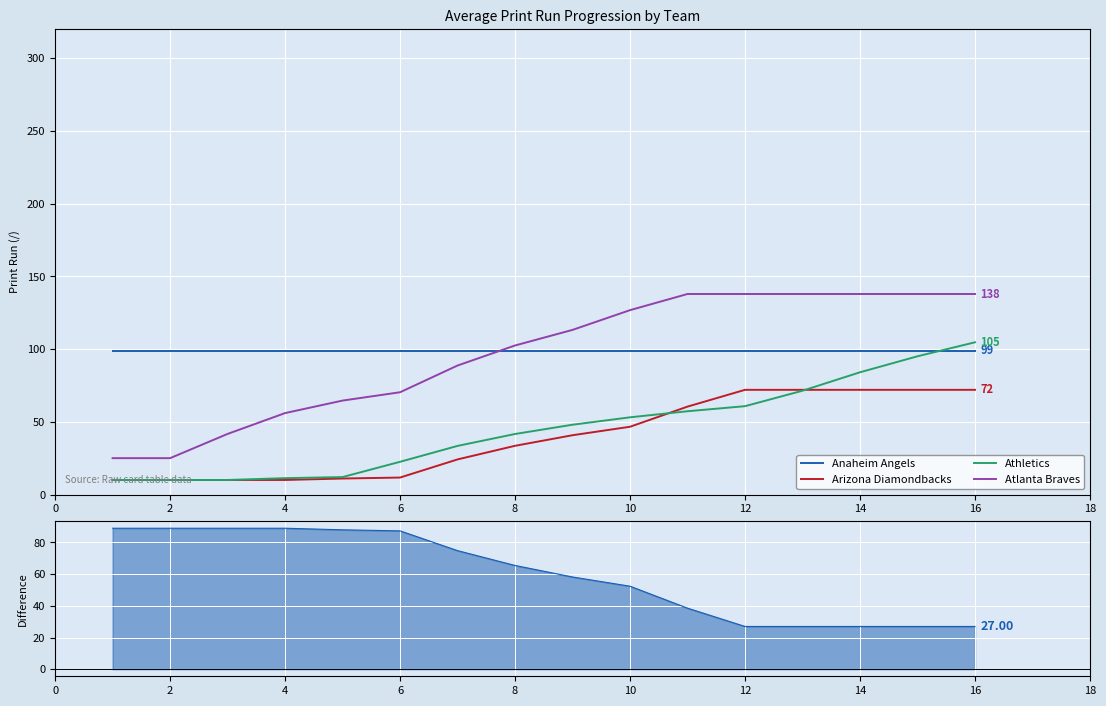

Which series changed the most between 2 and 10?

Atlanta Braves